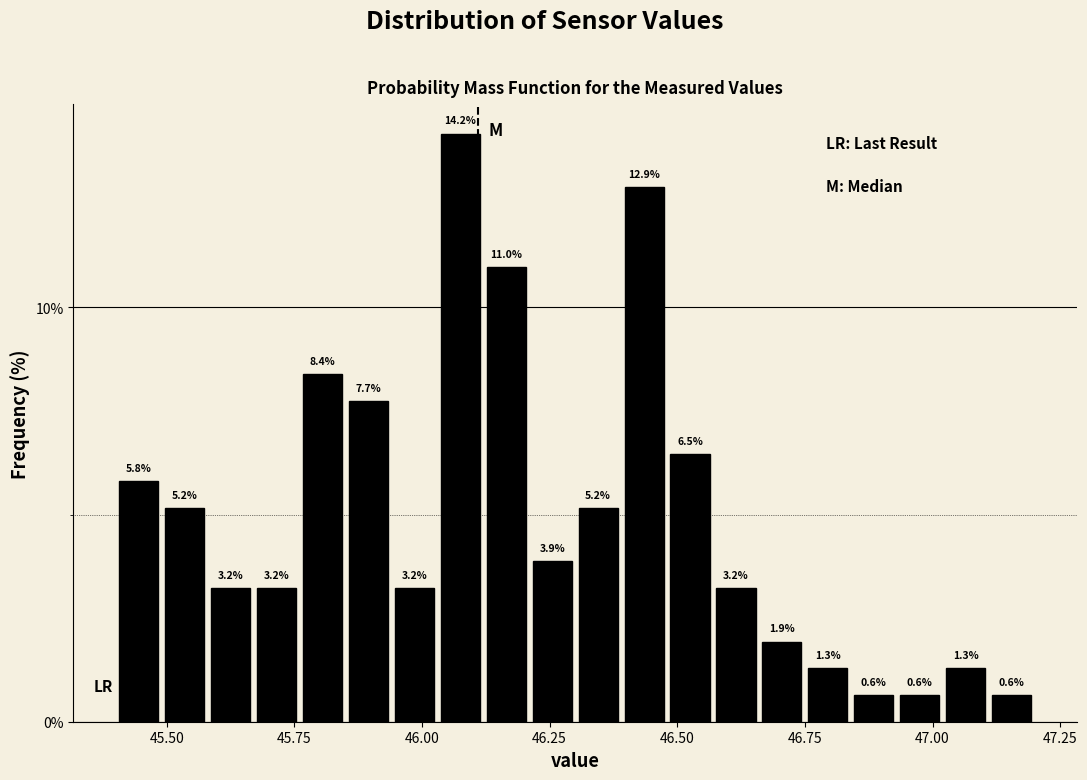

Read against the x-axis, roughly where is the centre of the tallest bar?

46.10